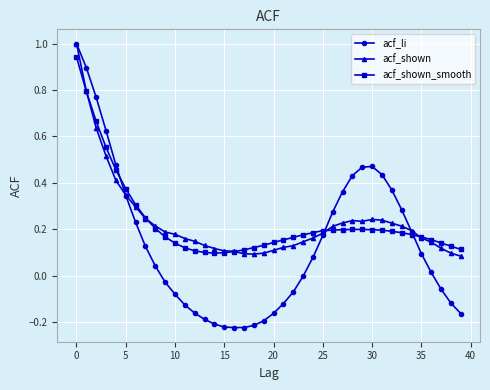

What is the greatest value displayed?

1.0